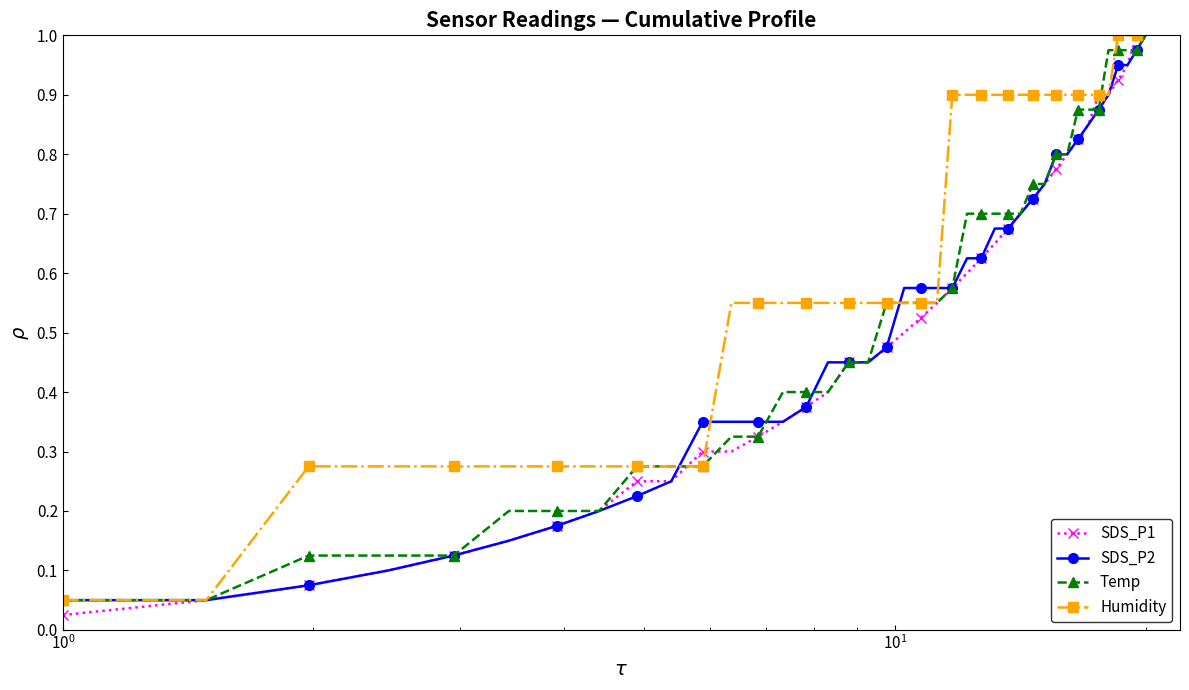

At how many categories does at least one series exceed 0?

40